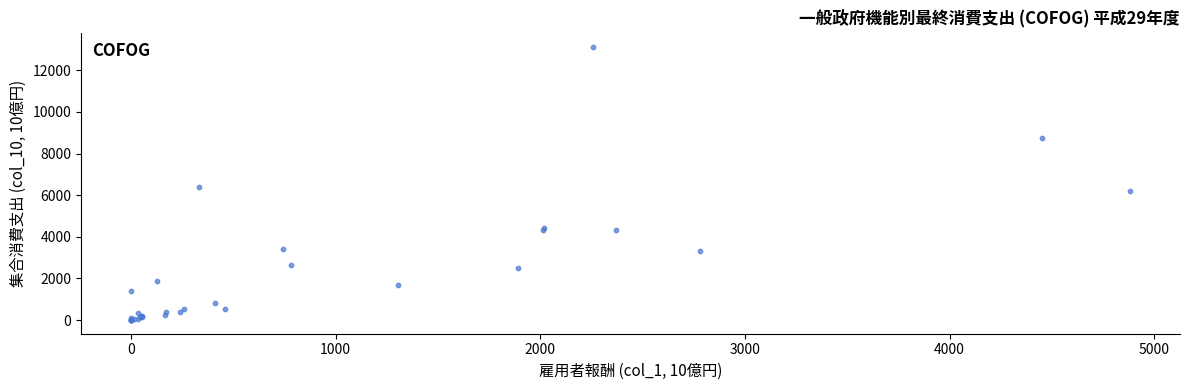

What Y value in the scatter plot is closest to 6569?

6401.1